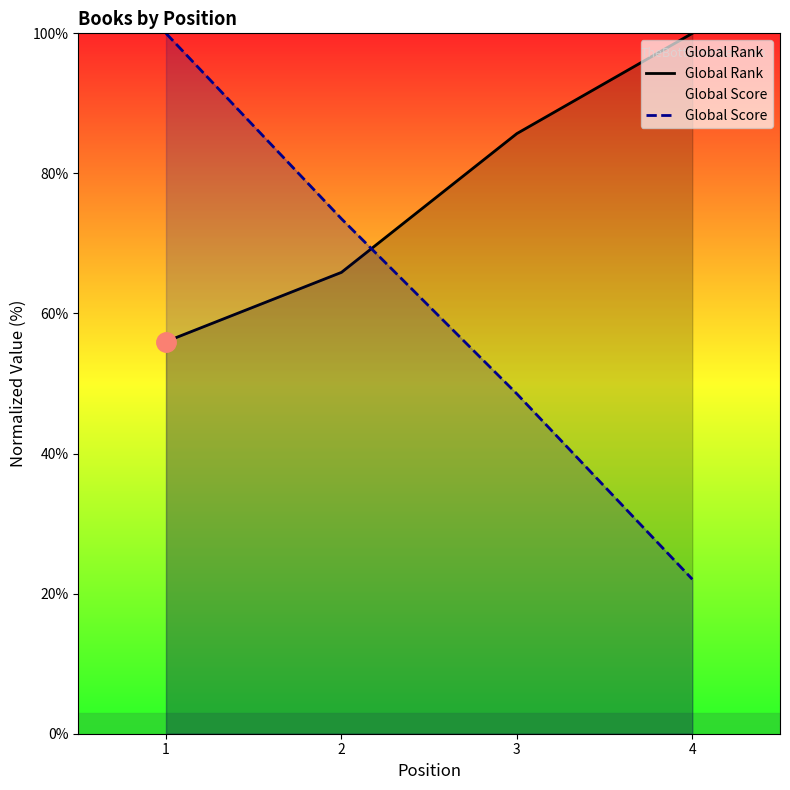

True or false: Global Score has a value of 50.3 at 2.

False